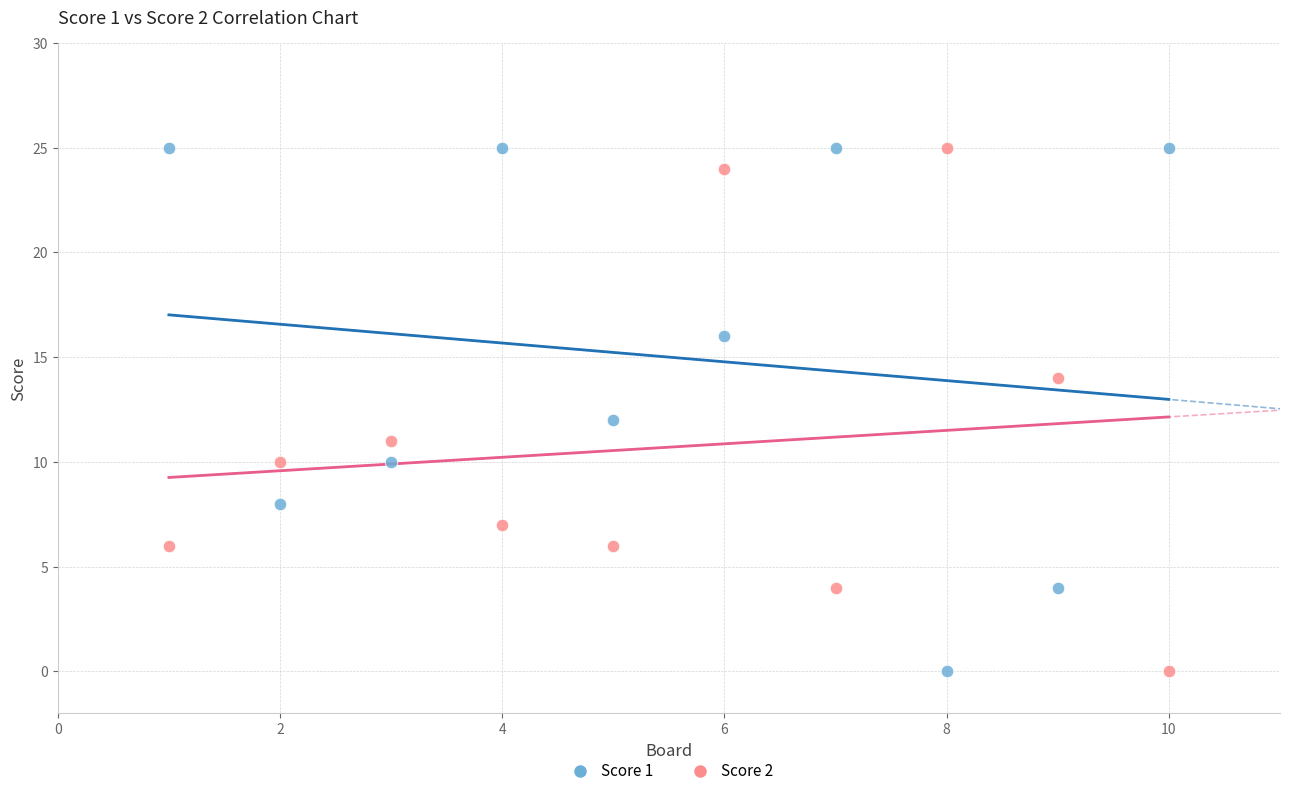

Across all data points, what is the range of X values (max minus min)?

9